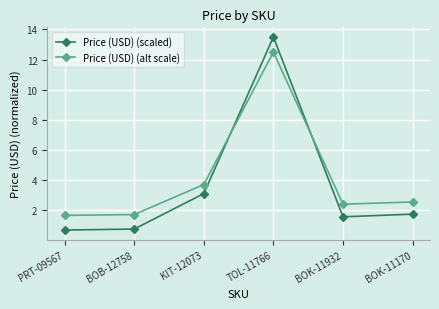

What is the label of the 5th point from the right?

BOB-12758